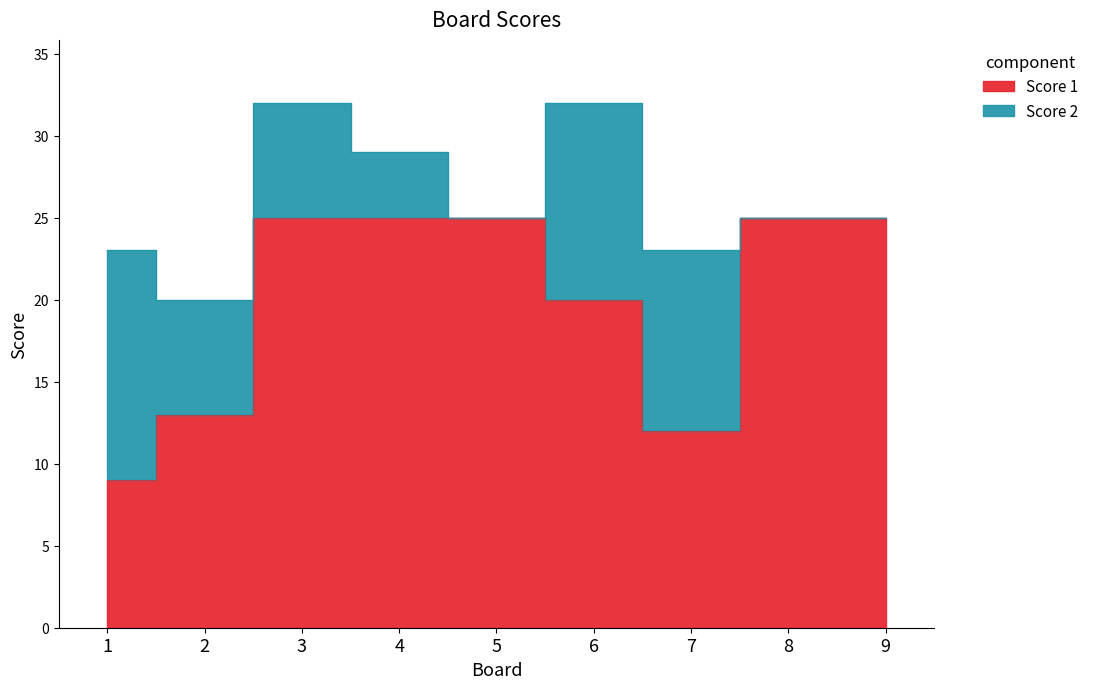

What is the greatest value displayed?

25